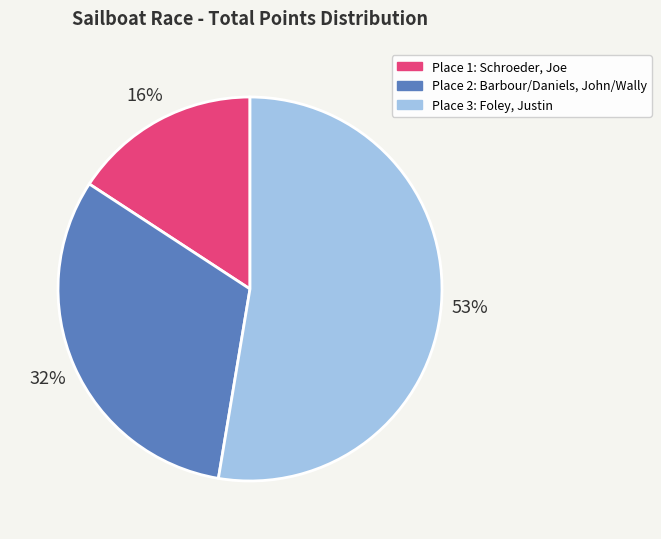

Is there a majority slice in this chart?

Yes